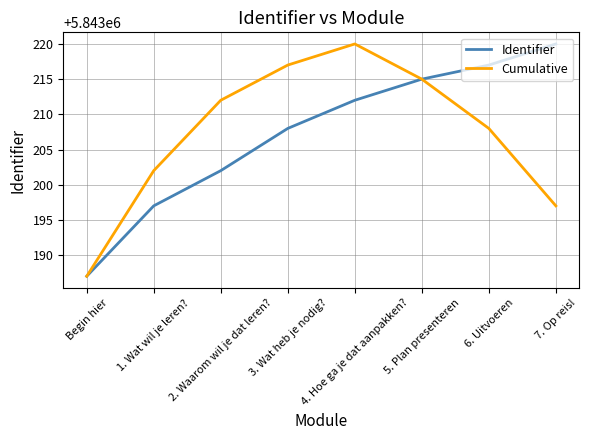

At which label is Identifier closest to 5843203?

2. Waarom wil je dat leren?